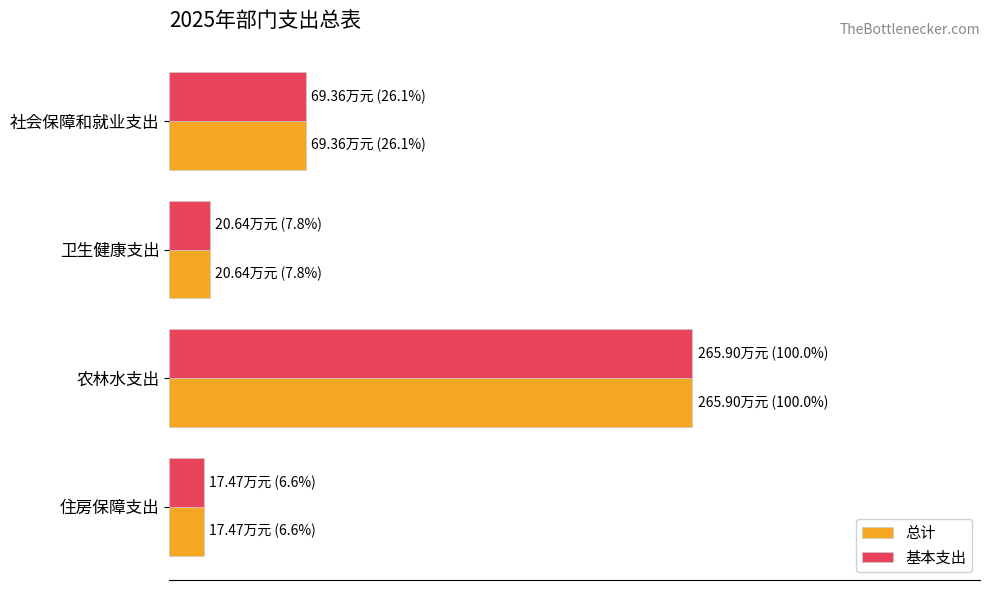

Which category has the highest value in the 总计 series?

农林水支出